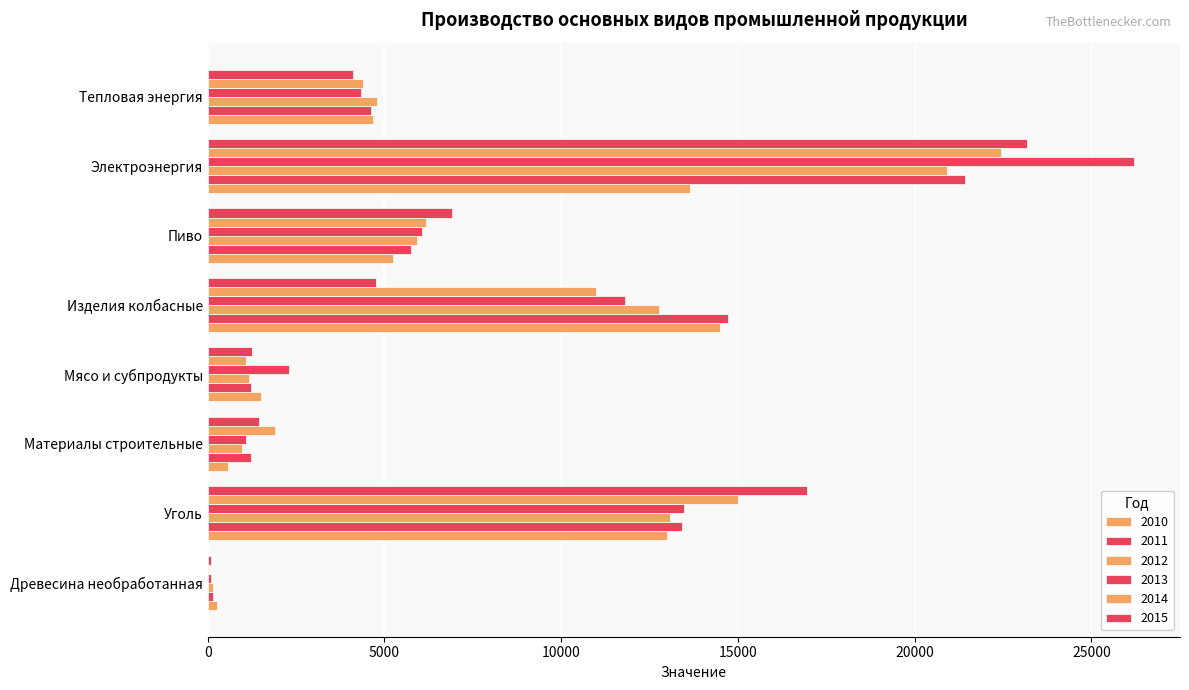

Is the value of 2011 at Уголь greater than the value of 2013 at Мясо и субпродукты?

Yes